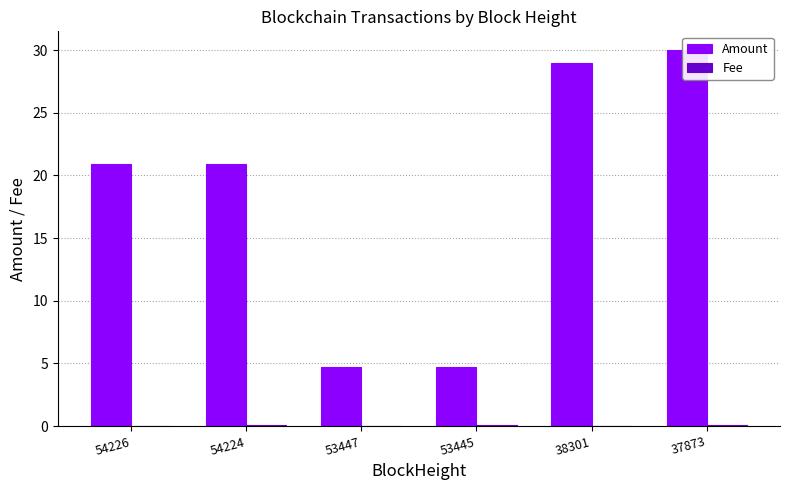

What is the spread (max minus min) of values at 53447?

4.7